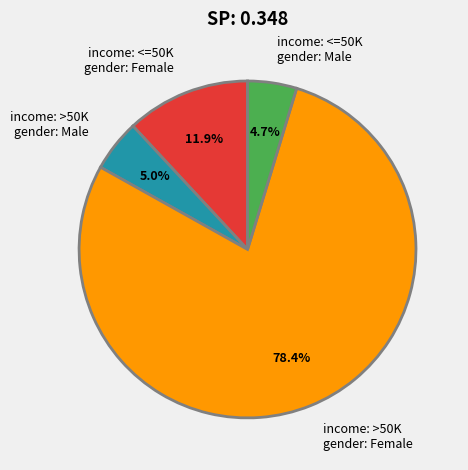

What percentage do income: >50K gender: Female and income: >50K gender: Male together represent?

83.4%